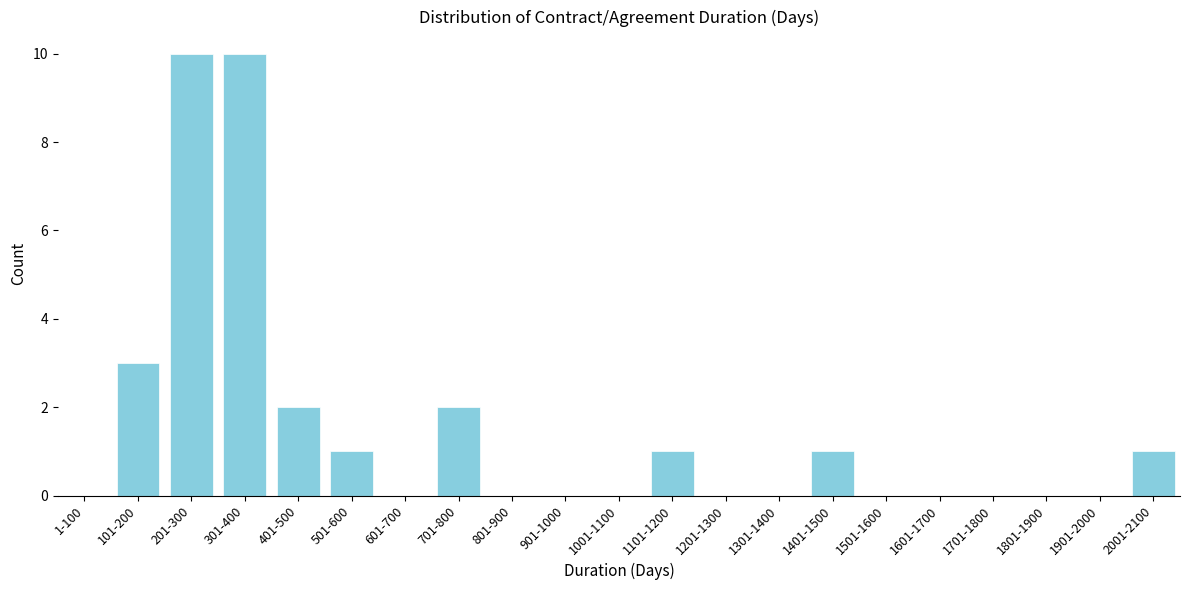

Reading right to left, list all the values displayed in this chart.

2001-2100=1	1901-2000=0	1801-1900=0	1701-1800=0	1601-1700=0	1501-1600=0	1401-1500=1	1301-1400=0	1201-1300=0	1101-1200=1	1001-1100=0	901-1000=0	801-900=0	701-800=2	601-700=0	501-600=1	401-500=2	301-400=10	201-300=10	101-200=3	1-100=0